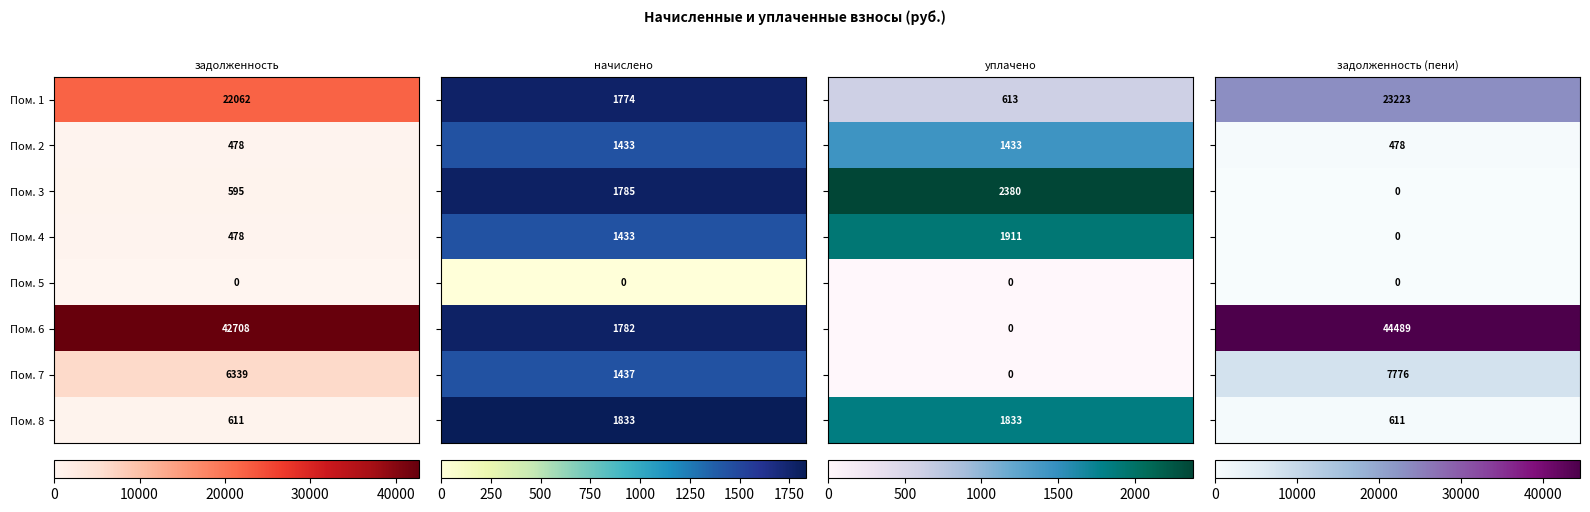

What is the difference between the 1 values at 2 and 3?

22610.8